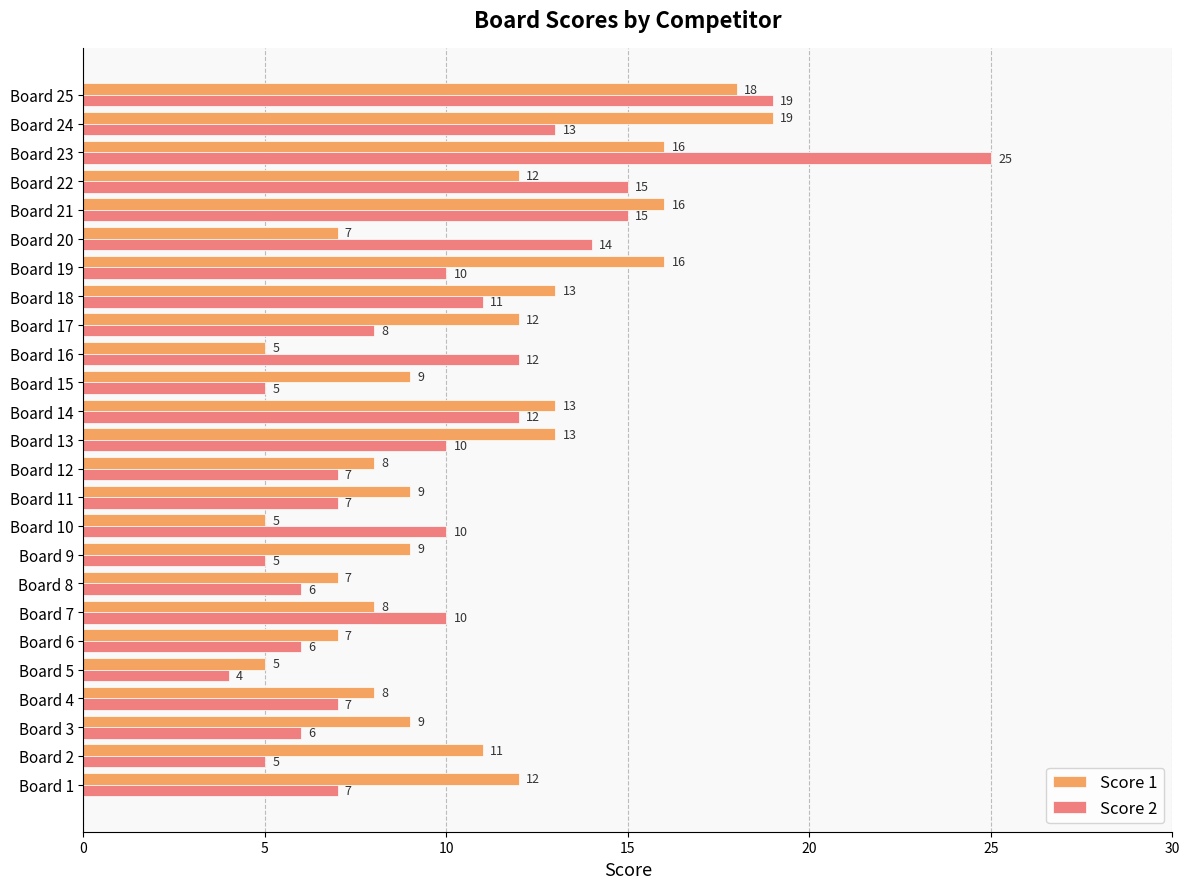

Rank the series at Board 8 from lowest to highest value.

Score 2, Score 1